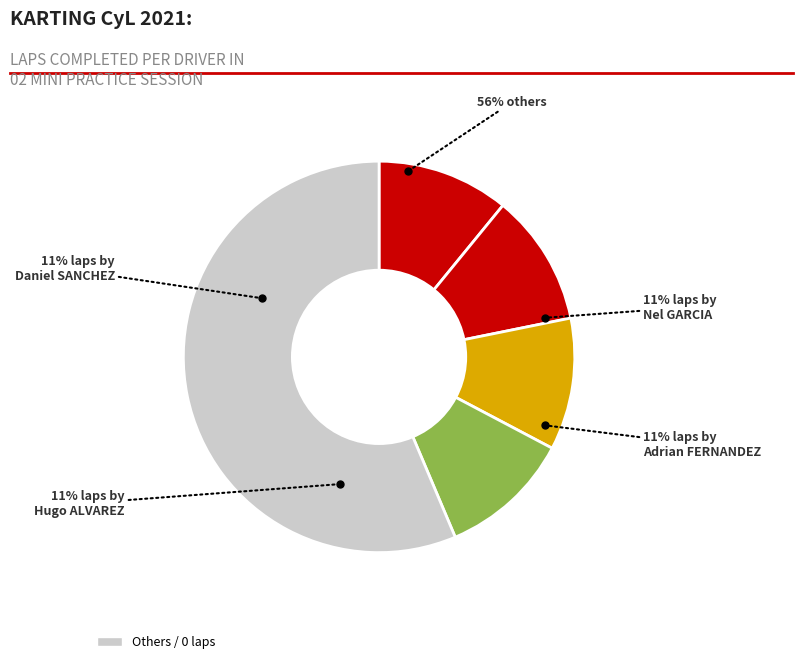

The Hugo SANTAMARIA VALVERDE slice represents 26% of the pie. True or false?

False